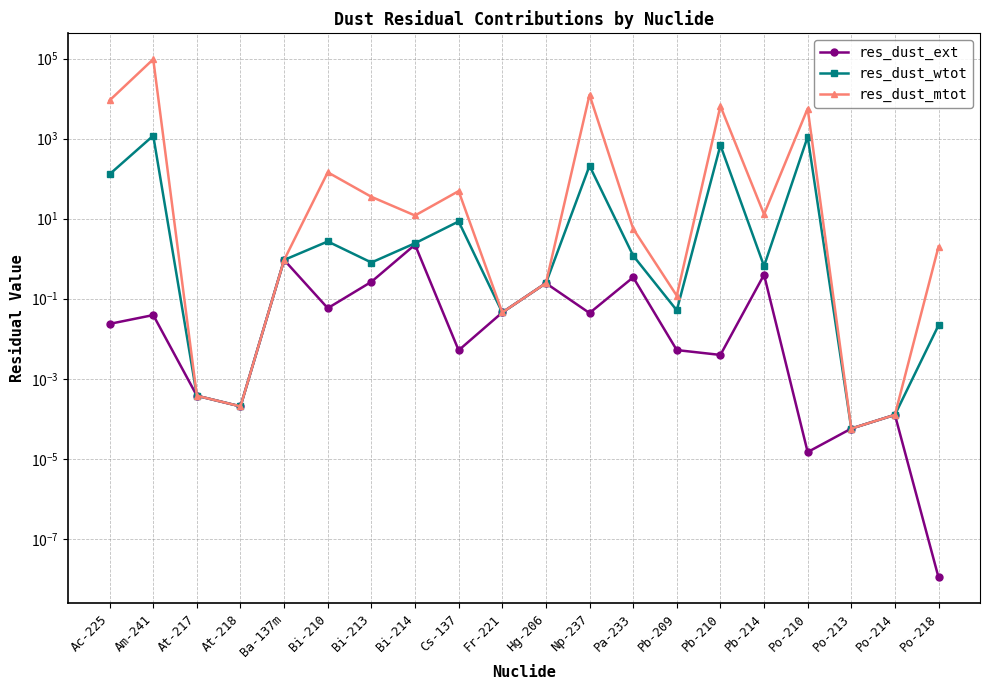

Which series has the largest total across all categories?

res_dust_mtot